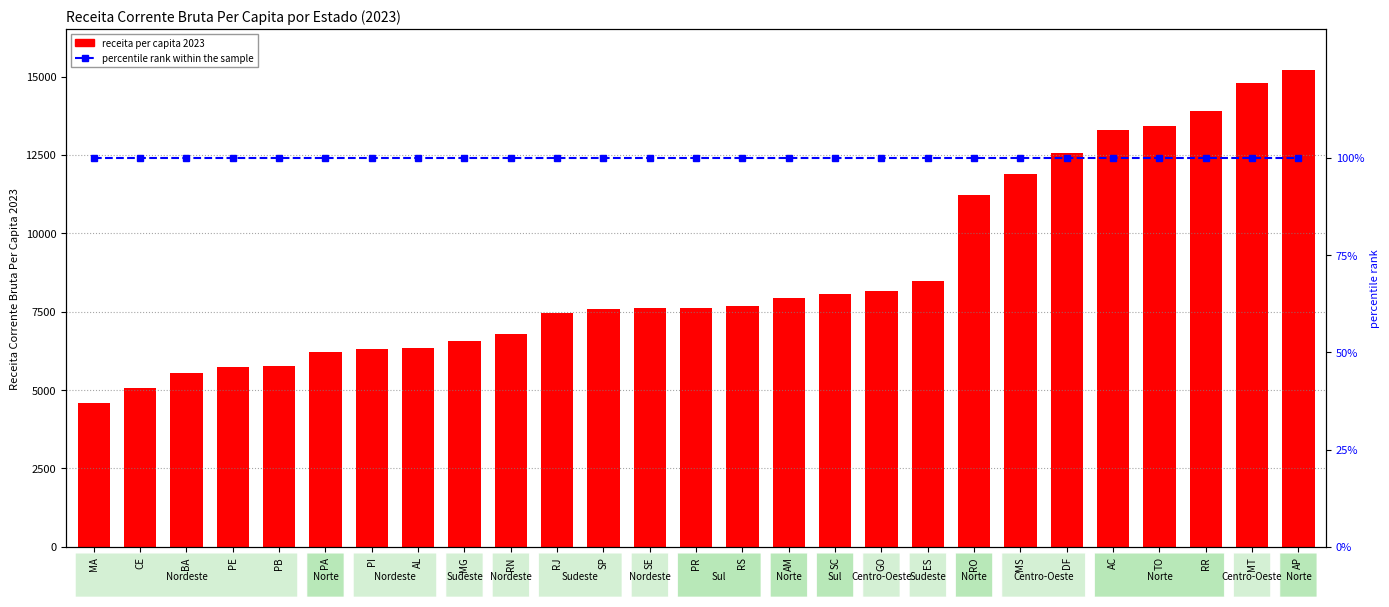

What is the sum of the receita per capita 2023 values at AC and MG?

19853.0